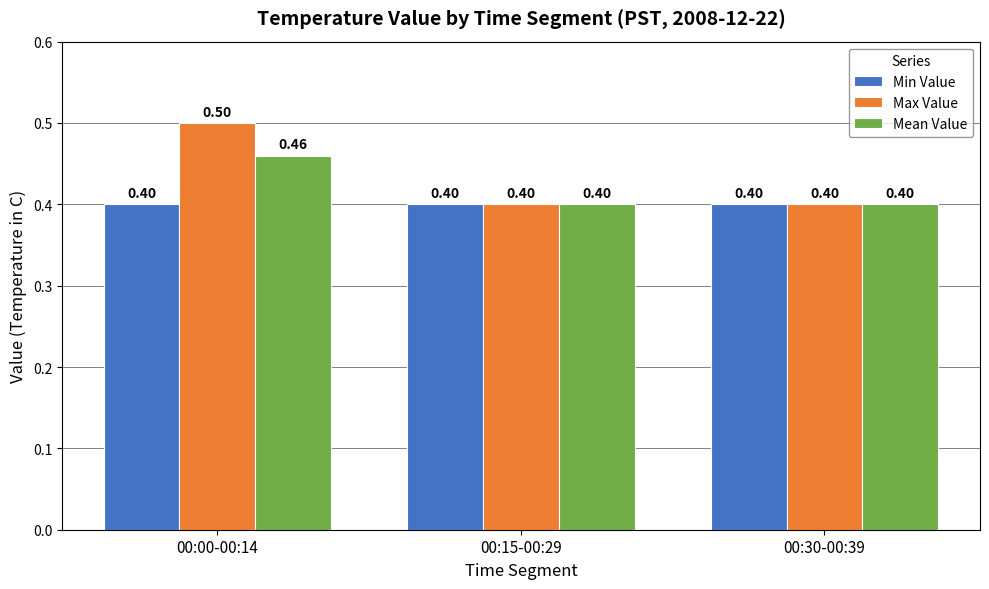

What is the value of the Max Value bar at the 3rd from the left?

0.4